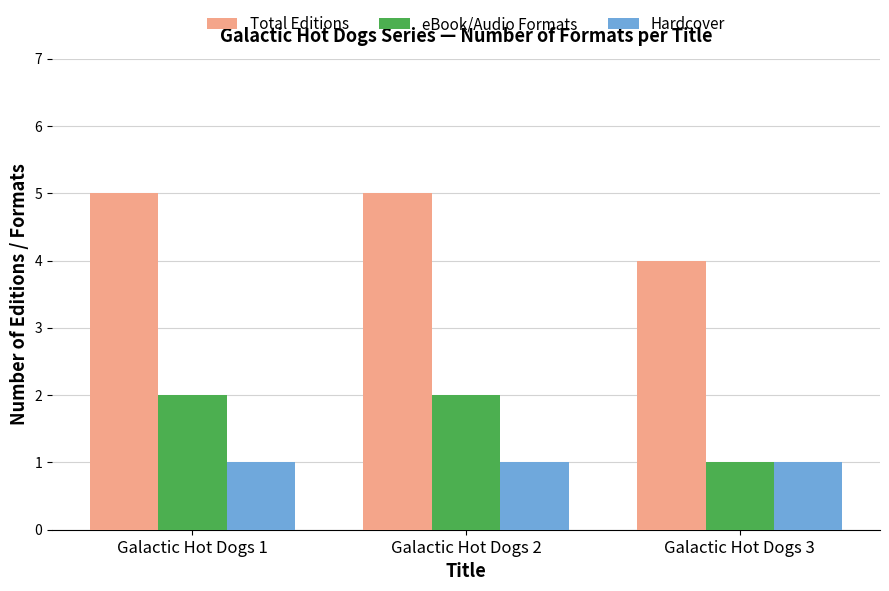

How many bars are there in total?

9